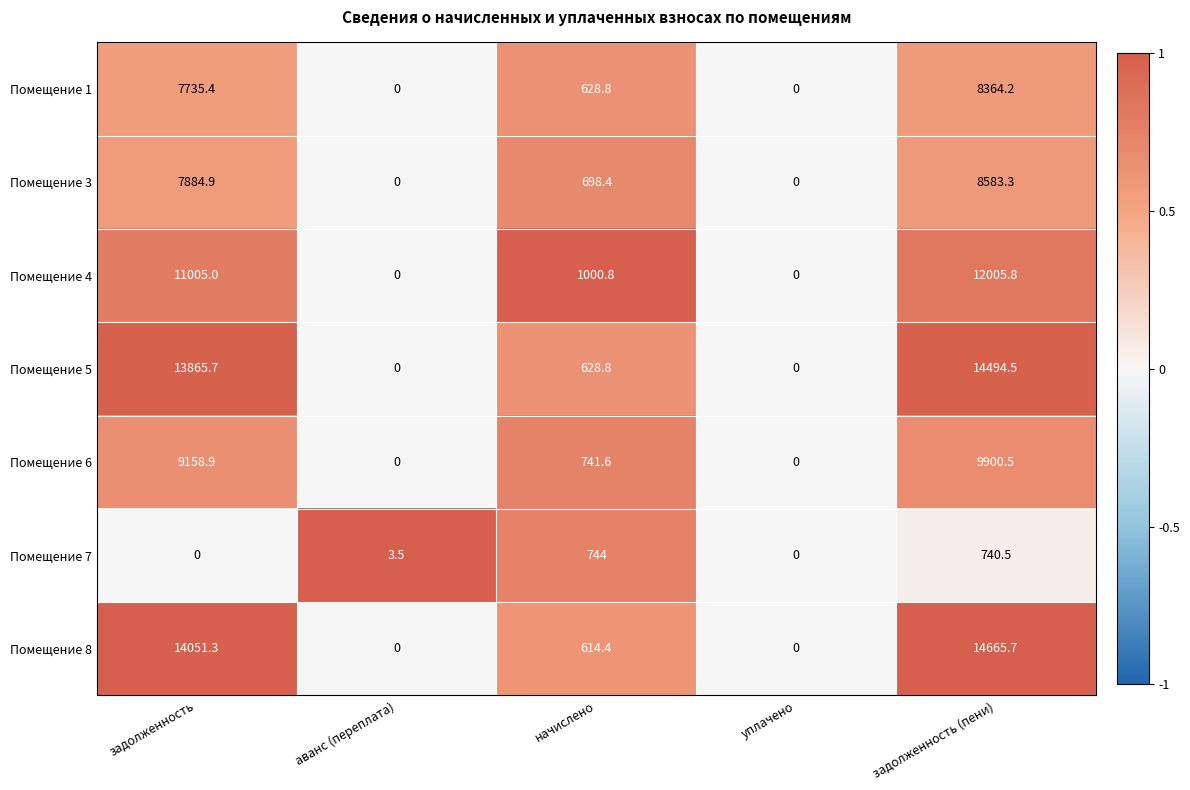

Count the number of data series in this chart.

7